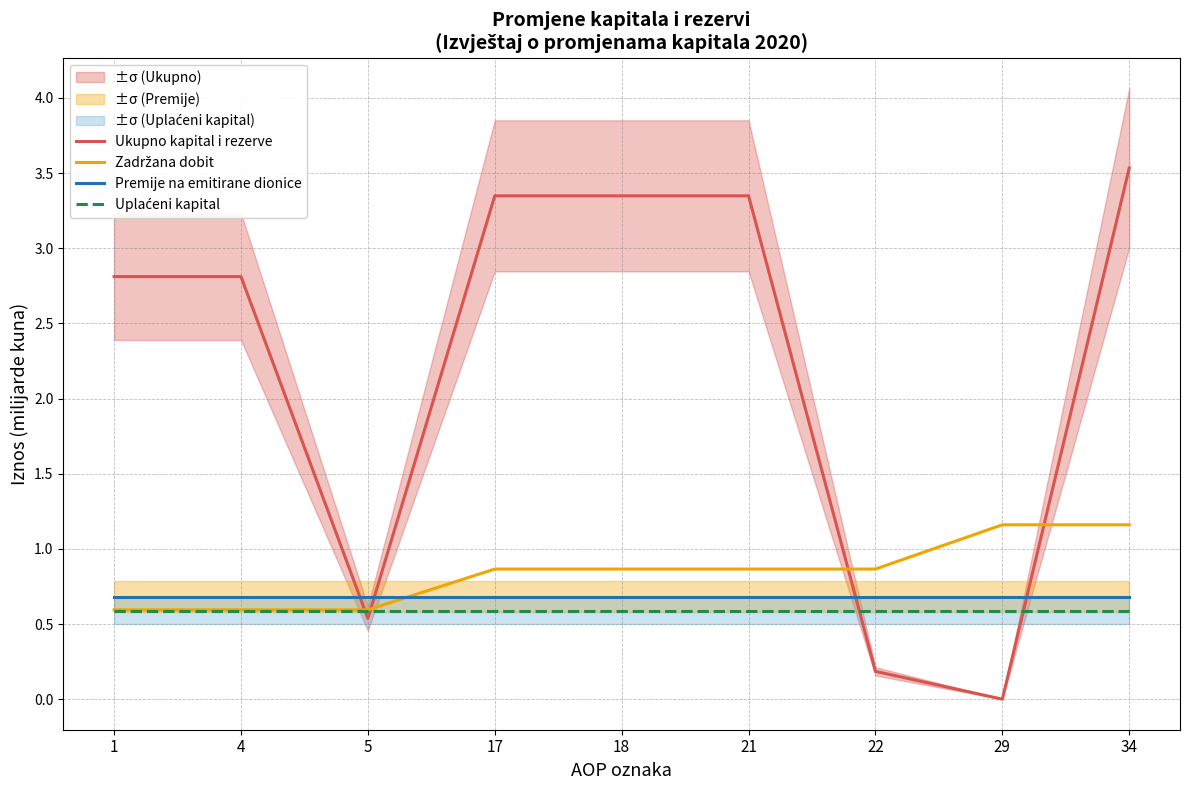

What is the spread (max minus min) of values at 5?

0.1